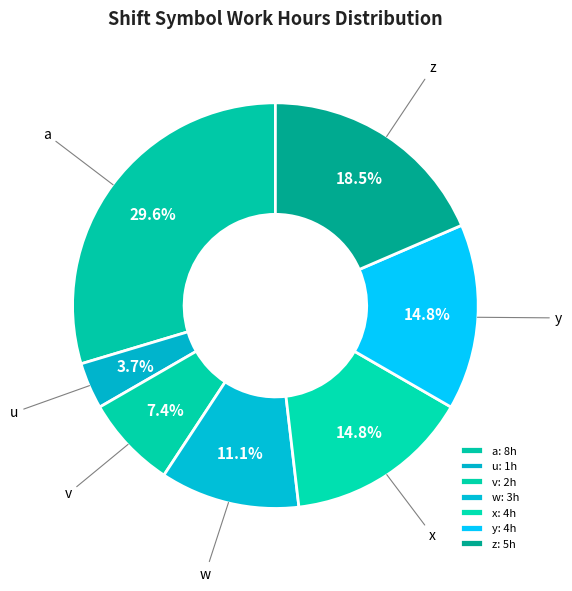

Between x and w, which is larger?

x